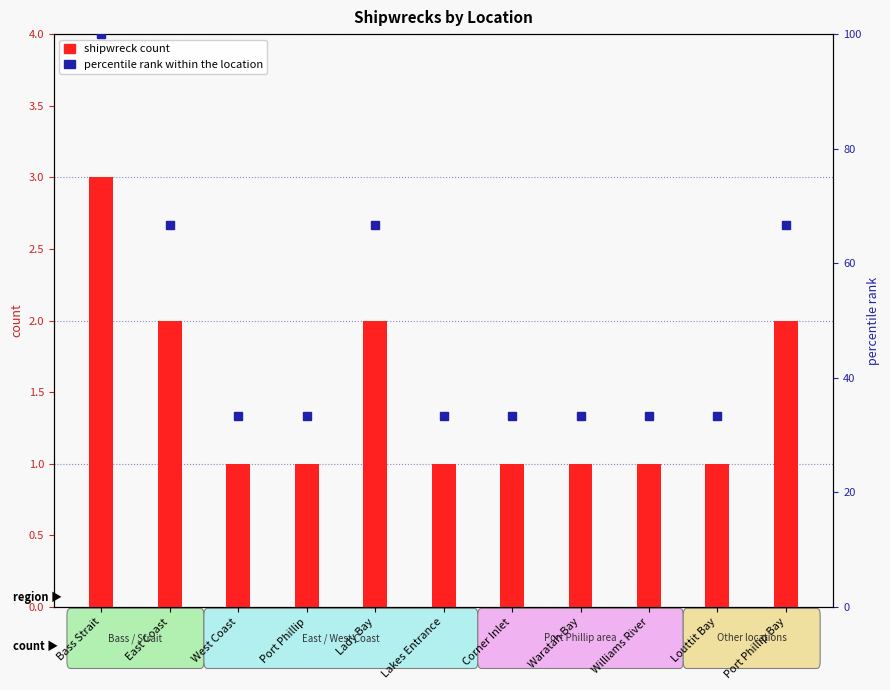

How many data points does each series have?

11